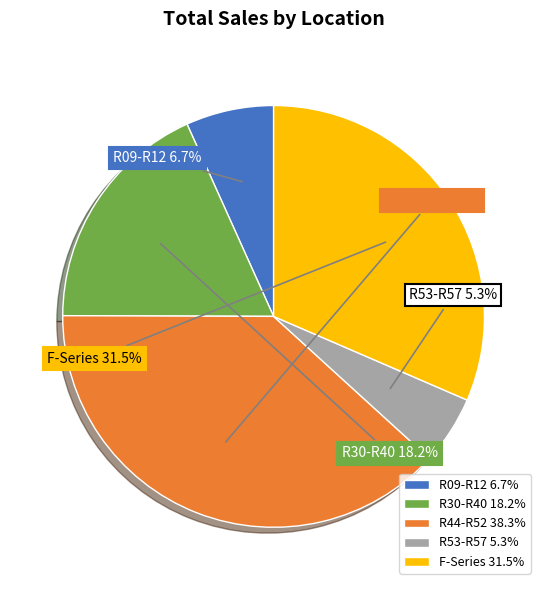

Between F-Series and R30-R40, which is larger?

F-Series